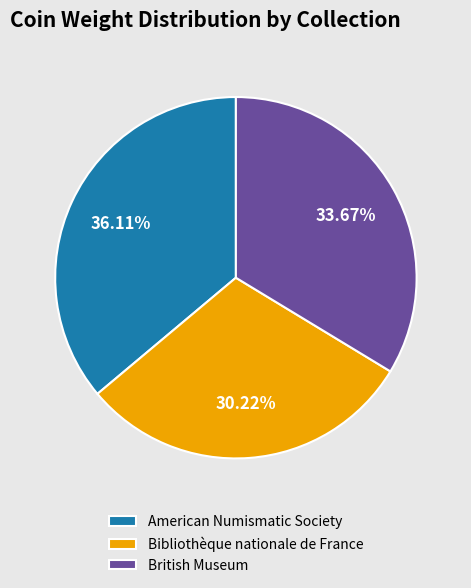

Is it true that American Numismatic Society is 36% of the pie?

True